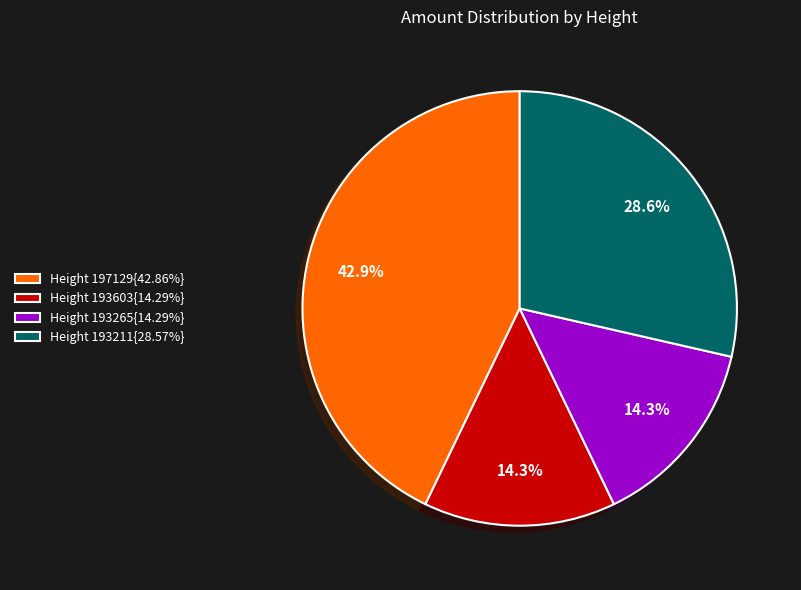

Combined, do Height 197129{42.86%} and Height 193211{28.57%} account for over 50%?

Yes